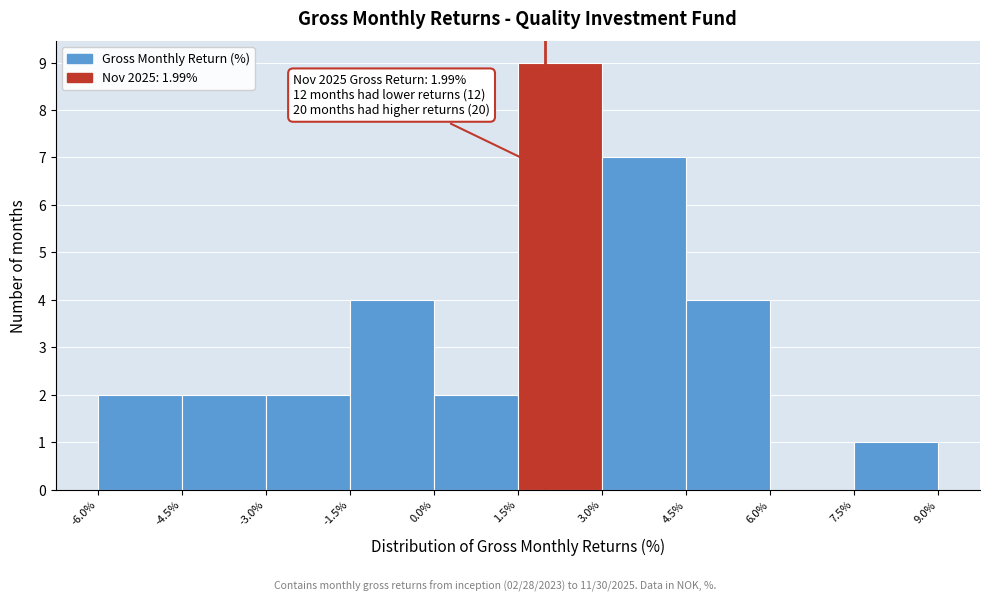

Which range on the x-axis has the tallest bar?

1.5% to 3.0%